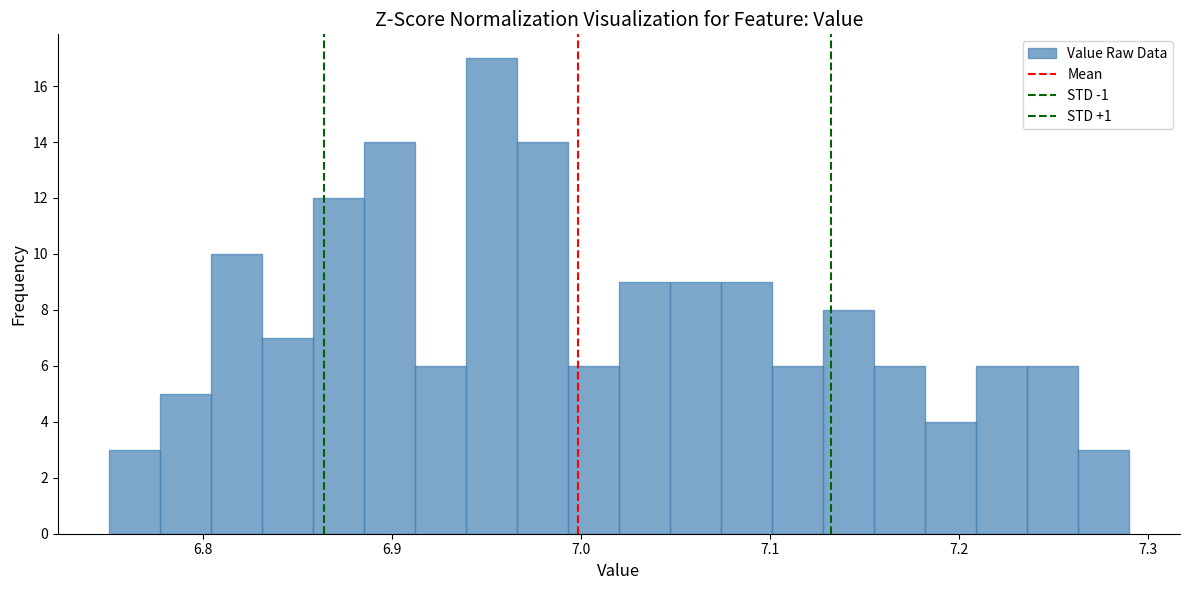

Read against the x-axis, roughly where is the centre of the tallest bar?

6.95